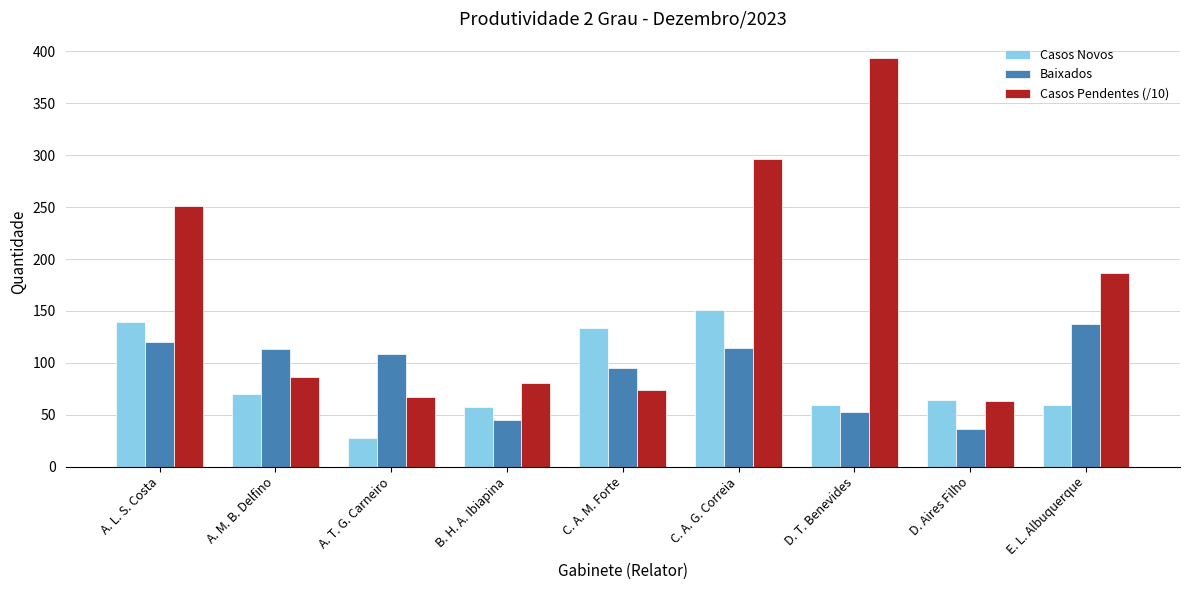

The Casos Novos series shows 70.0 at A. M. B. Delfino. True or false?

True